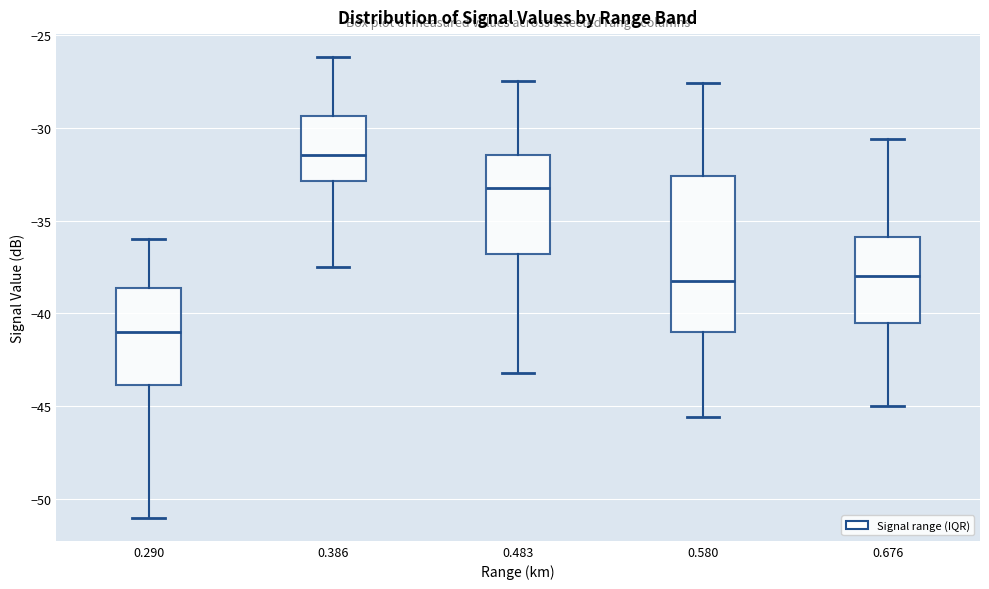

Reading left to right, transcribe this box plot: for each box, give where its median line is, the range the box spans, and where its two whiskers end, as read against the y-axis. The values are not printed on the chart, so give them approximately, as read against the axis.

0.290: median -41.0, box -44.0 to -38.5, whiskers -51.0 to -36.0
0.386: median -31.5, box -33.0 to -29.5, whiskers -37.5 to -26.0
0.483: median -33.0, box -37.0 to -31.5, whiskers -43.0 to -27.5
0.580: median -38.0, box -41.0 to -32.5, whiskers -45.5 to -27.5
0.676: median -38.0, box -40.5 to -36.0, whiskers -45.0 to -30.5